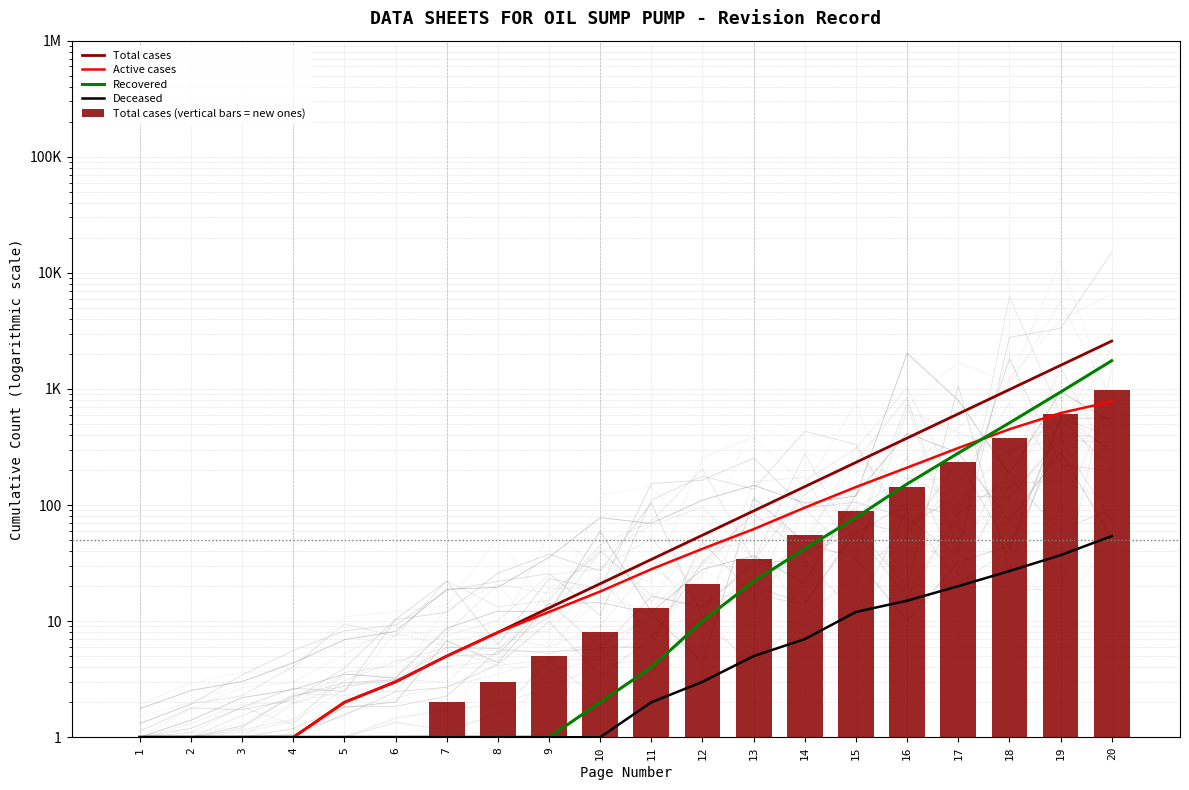

What is the maximum value shown in the chart?

2584